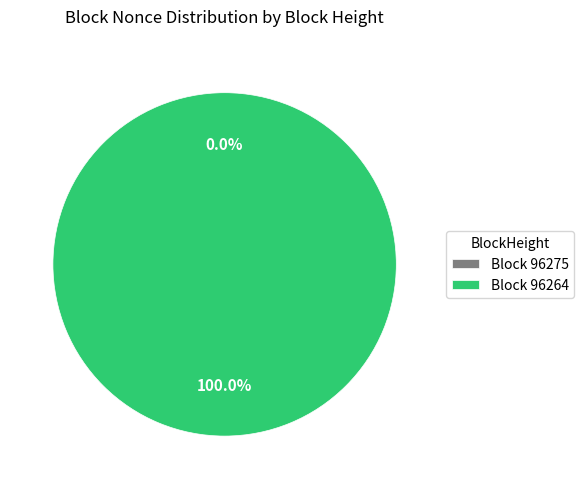

Is there a majority slice in this chart?

Yes